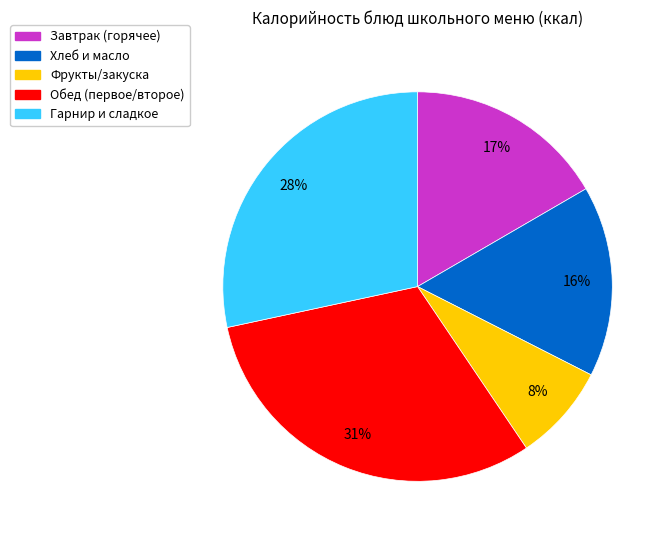

To the nearest percent, what is the difference between the largest and smallest slice percentages?

23%